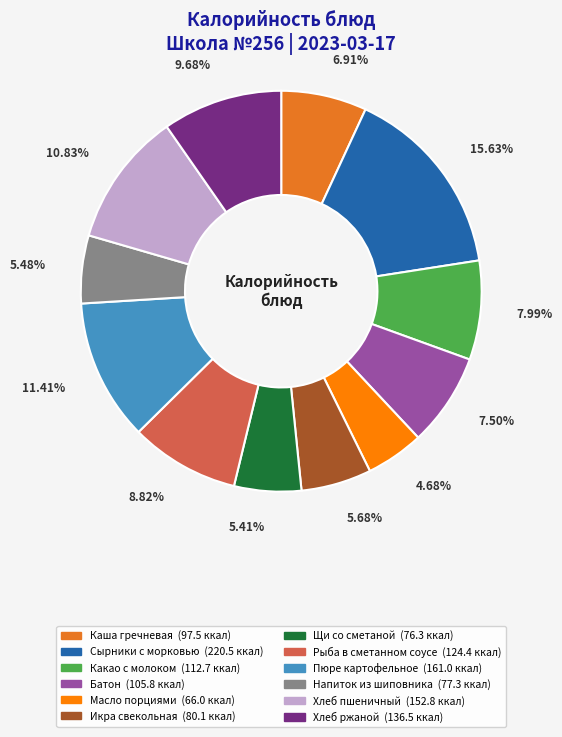

To the nearest percent, what is the difference between the Каша гречневая and Напиток из шиповника slice percentages?

1%